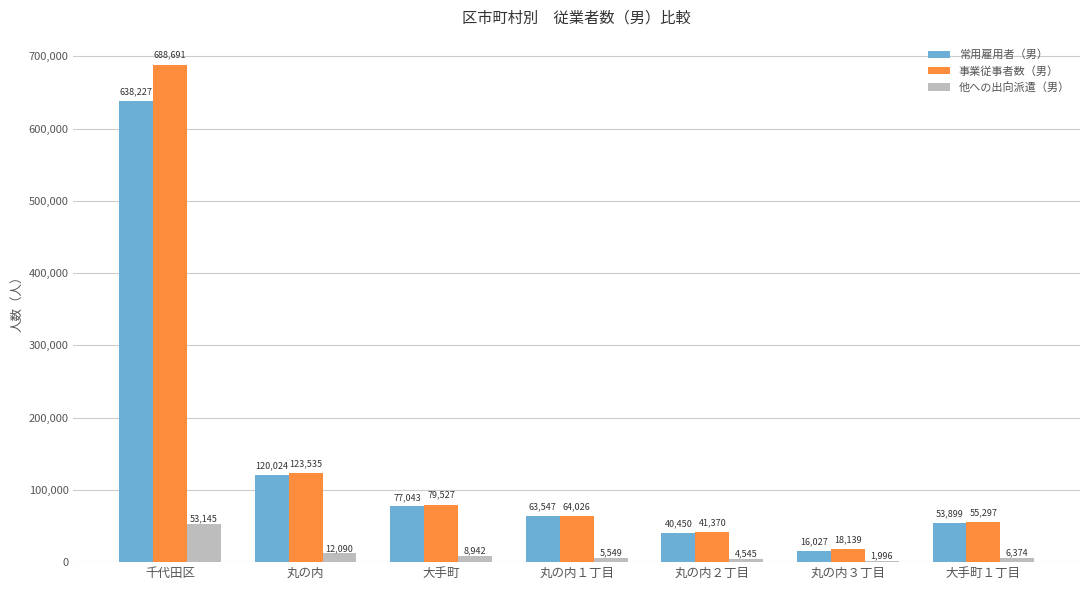

Which series changed the most between 大手町 and 丸の内３丁目?

事業従事者数（男）